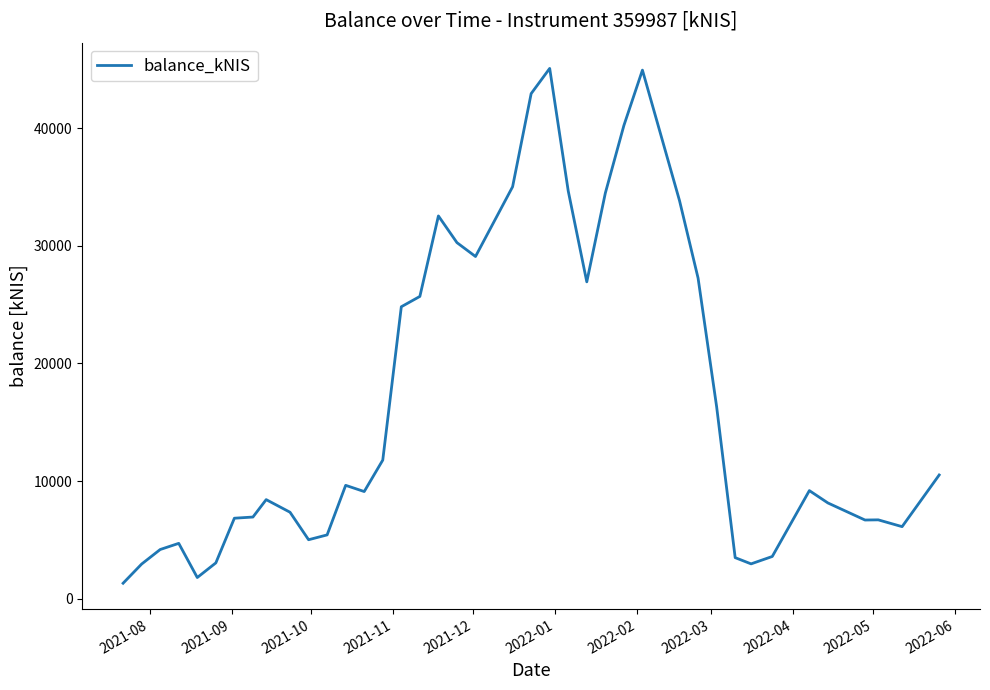

Is this an area chart (filled region under the line)?

No